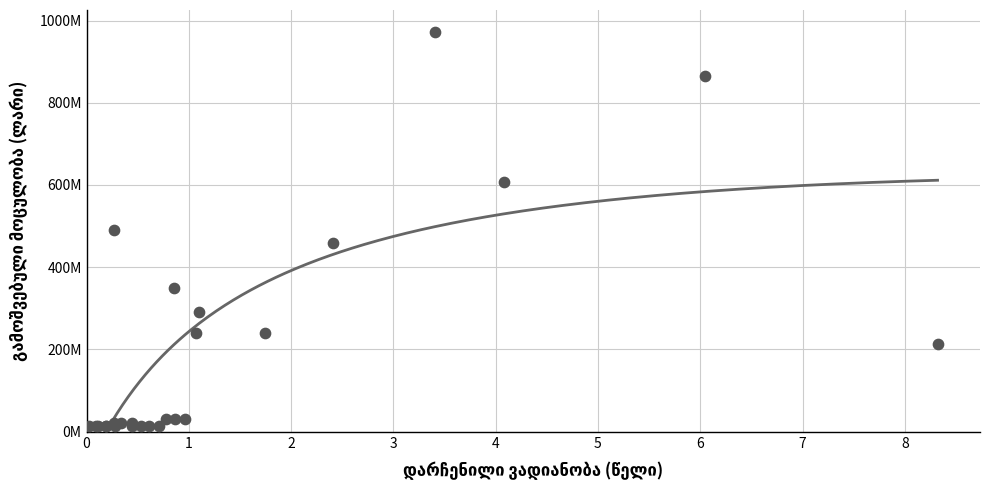

What is the ratio of the value at 0.44 to the value at 0.96?

0.7